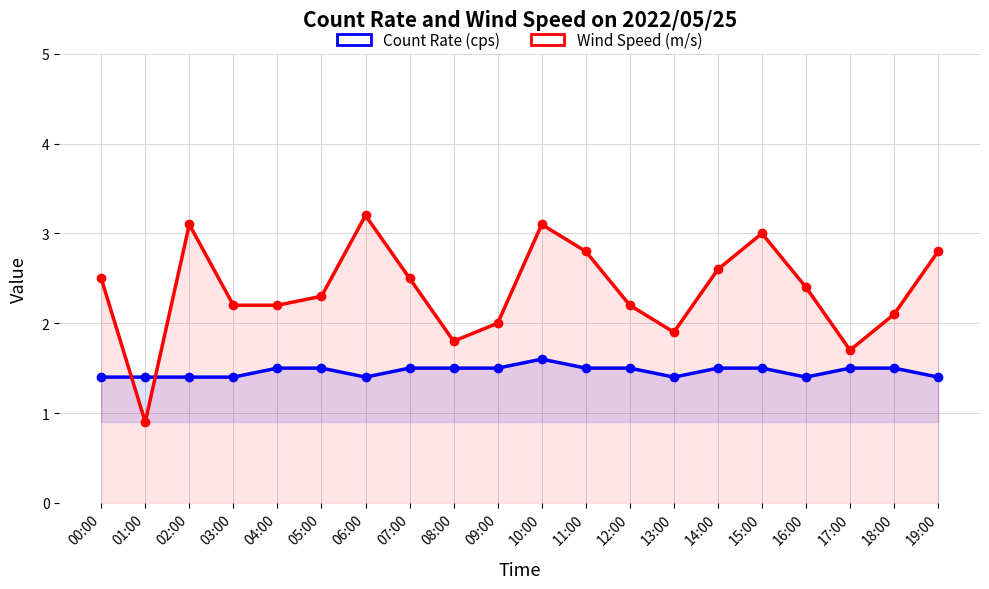

Does the chart display data point markers on the line(s)?

Yes